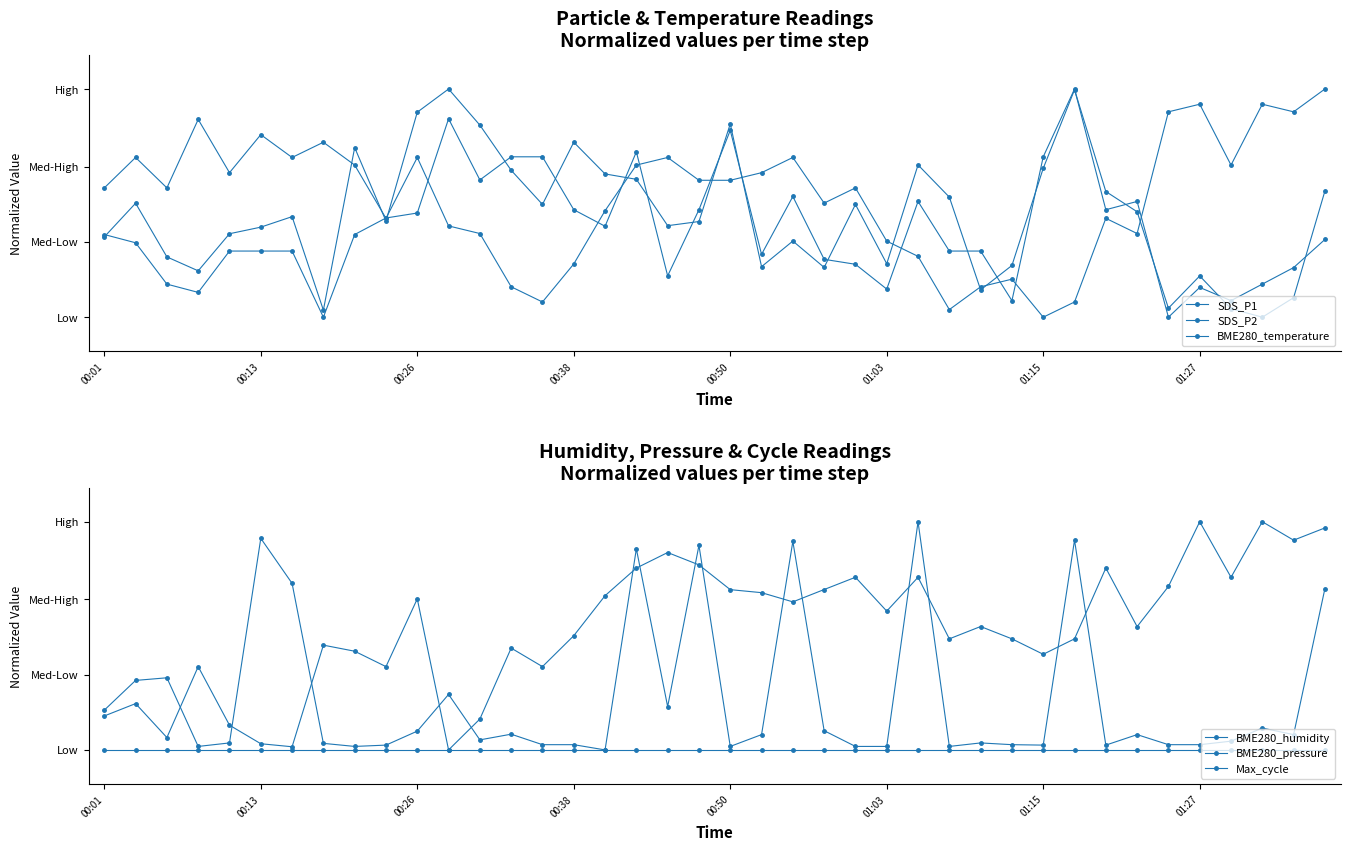

The Max_cycle series shows 1.1 at 39. True or false?

False